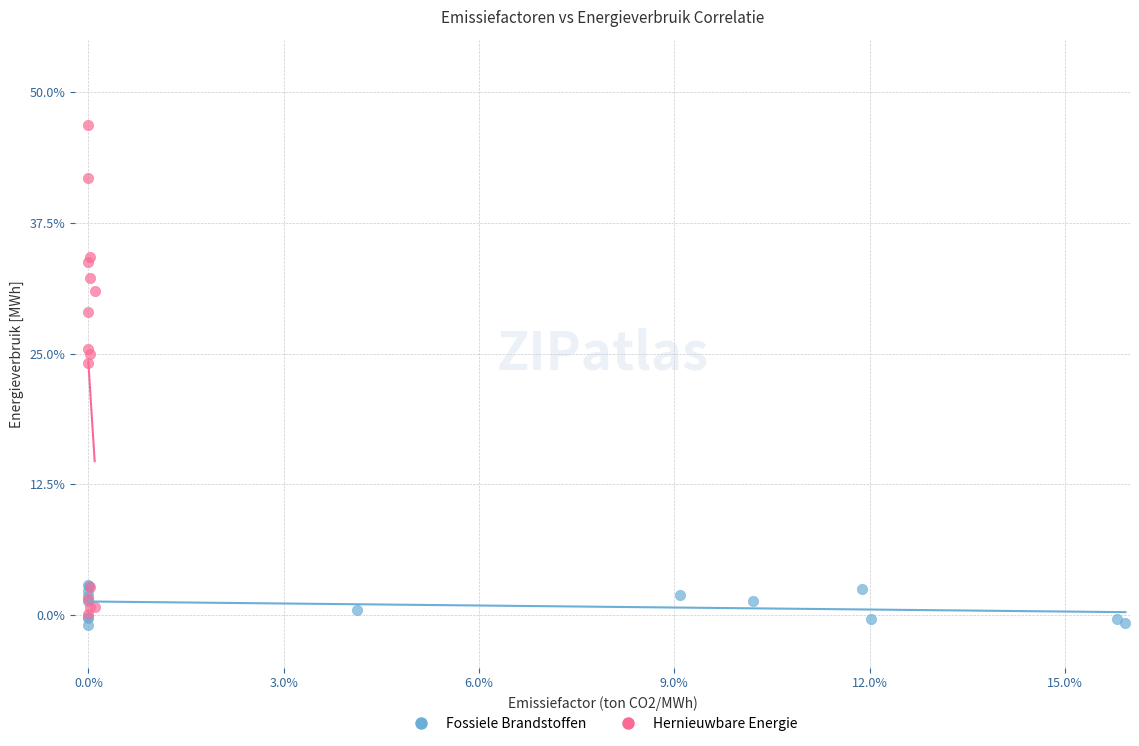

Which series has the largest Y range (max minus min)?

Hernieuwbare Energie